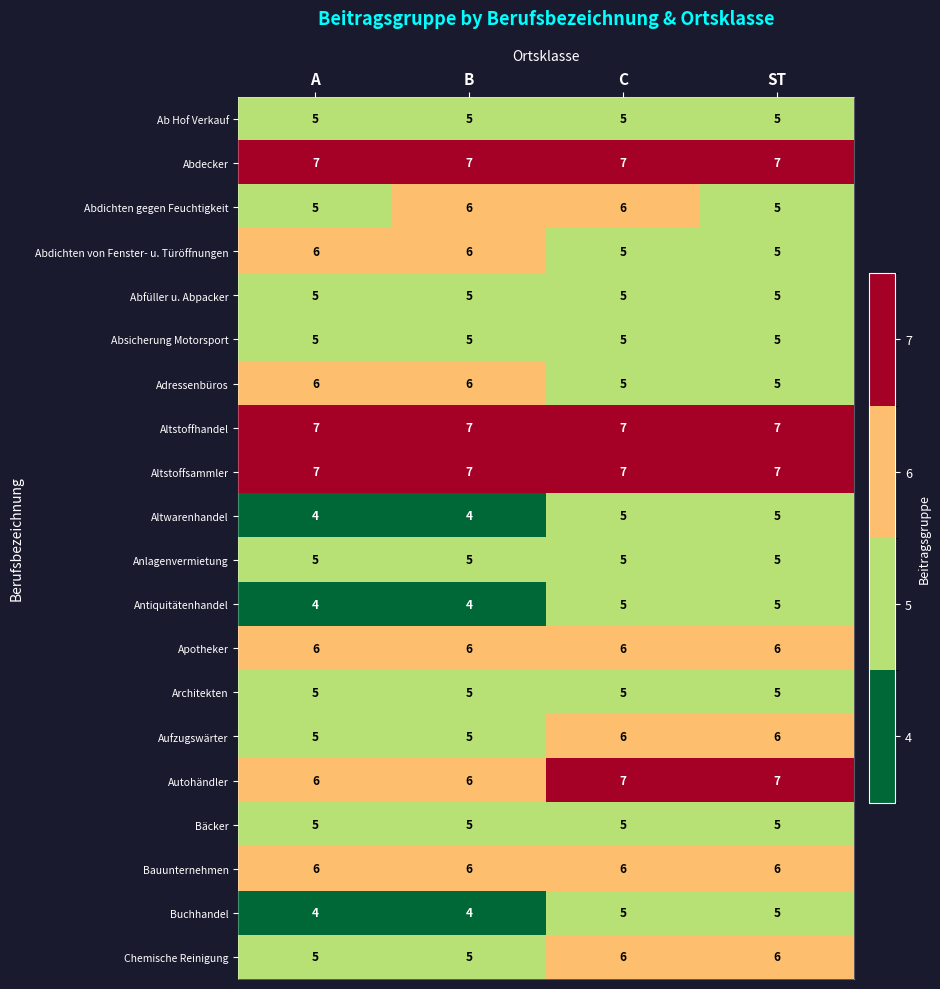

At how many categories does at least one series exceed 6?

4